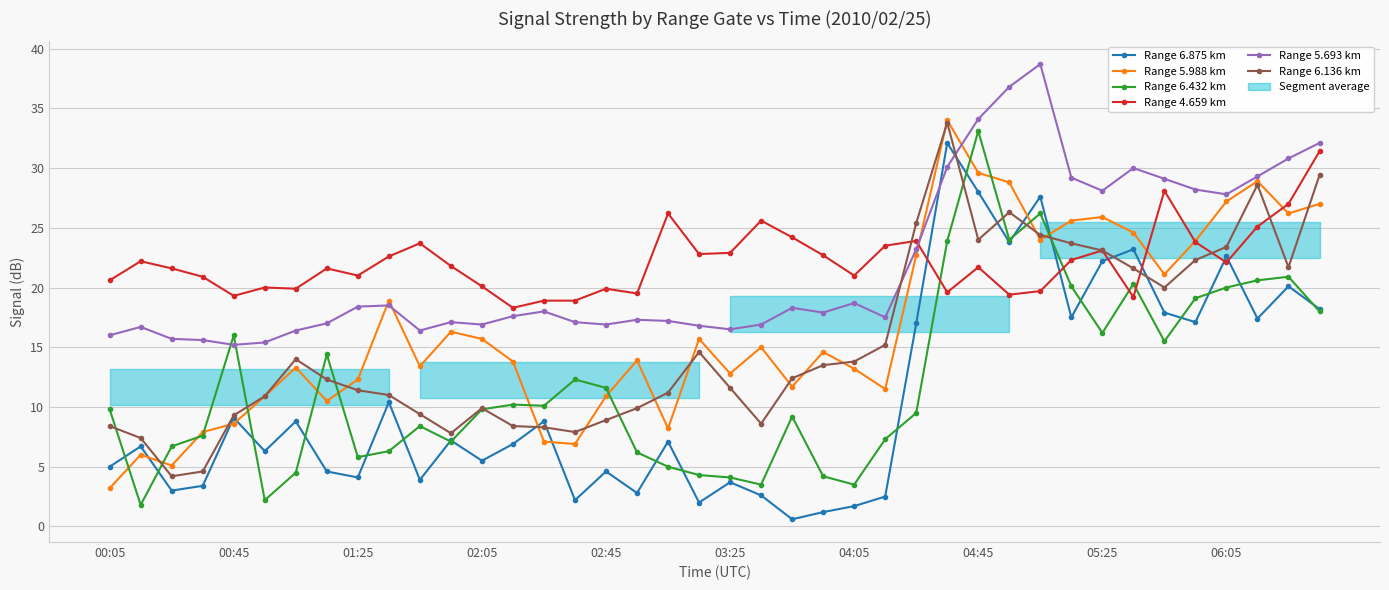

Which series ends up on top after the final intersection of Range 4.659 km and Range 6.875 km?

Range 4.659 km